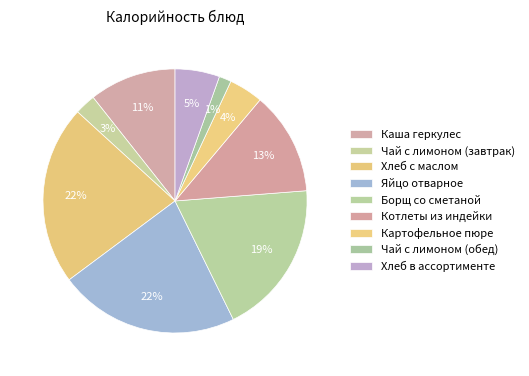

Count the number of slices in the pie.

9